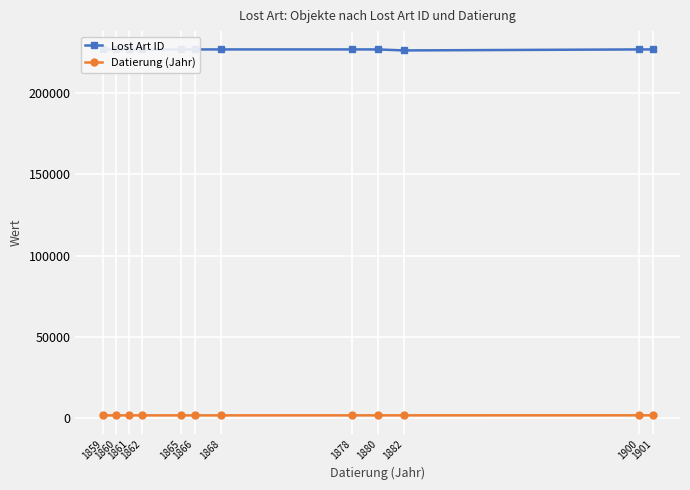

Which series has the largest total across all categories?

Lost Art ID